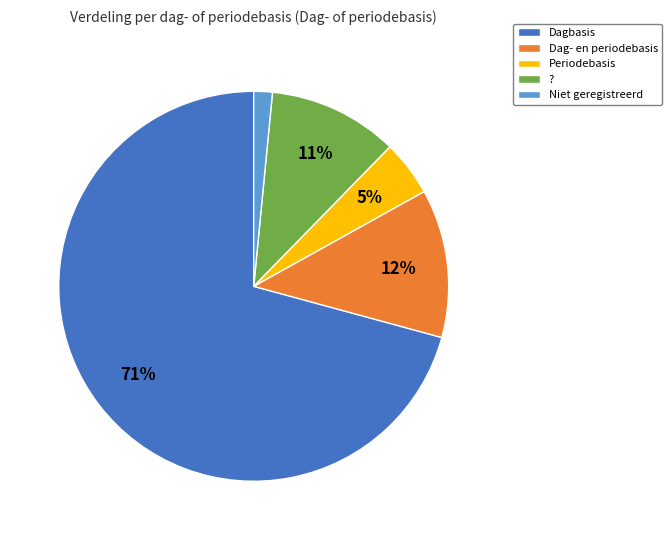

To the nearest percent, what is the average slice percentage?

20%